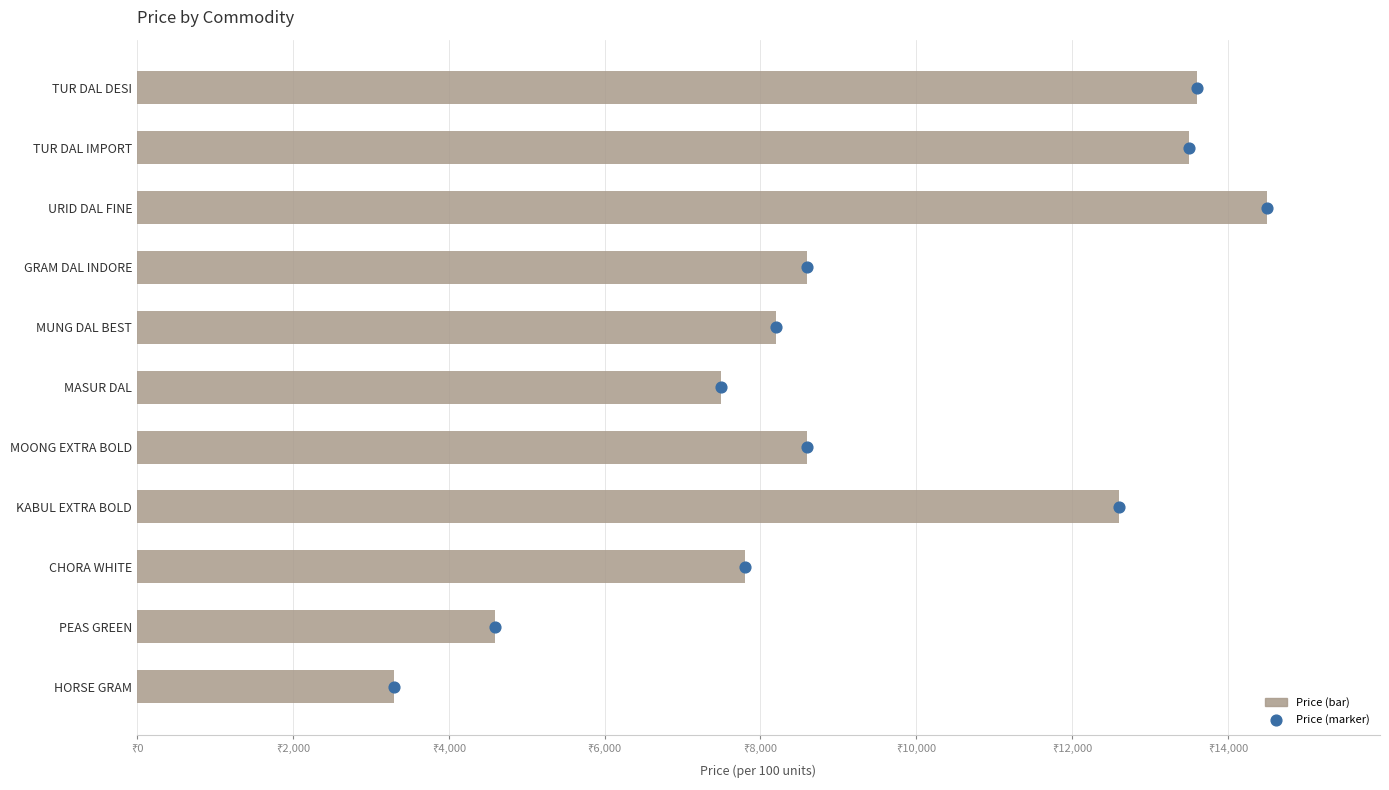

Which series contains the highest Y value?

Price